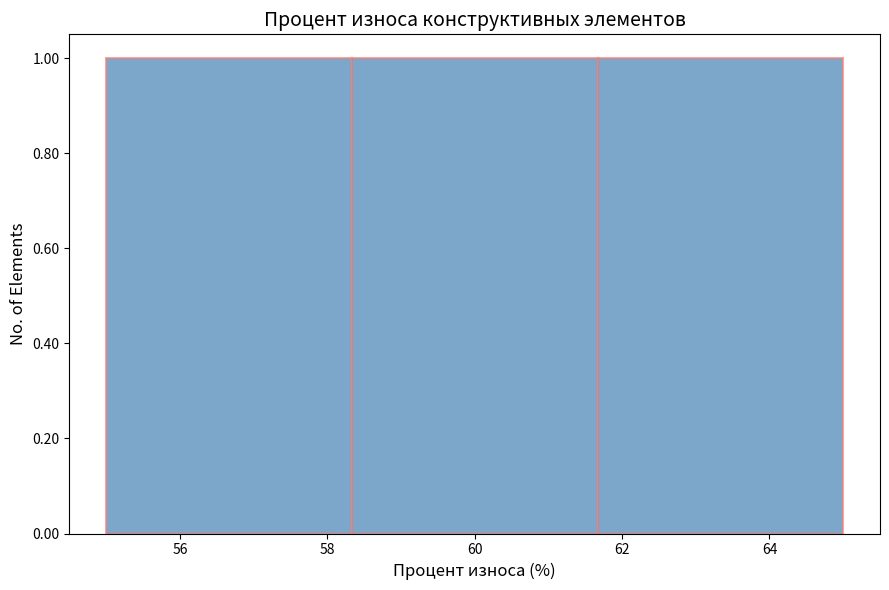

How tall is the bar that spans 58.4 to 61.6 on the x-axis? Neither the bar edges nor the heights are printed on the chart, so give them approximately, as read against the axes.

1